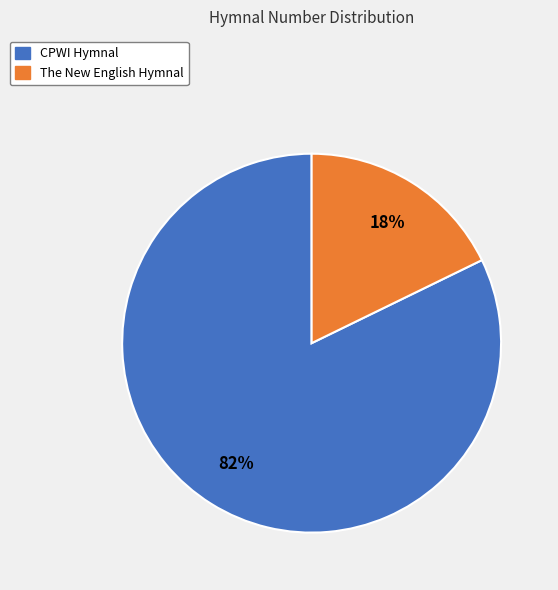

Between The New English Hymnal and CPWI Hymnal, which is larger?

CPWI Hymnal